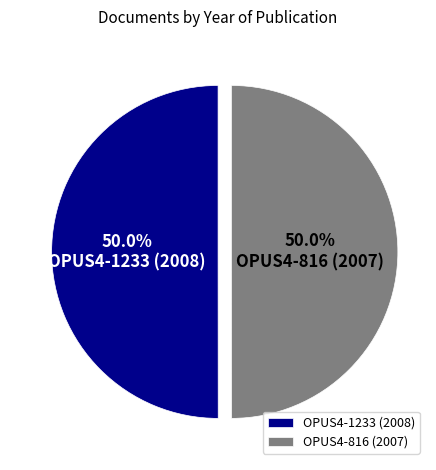

The OPUS4-1233 (2008) slice represents 62% of the pie. True or false?

False